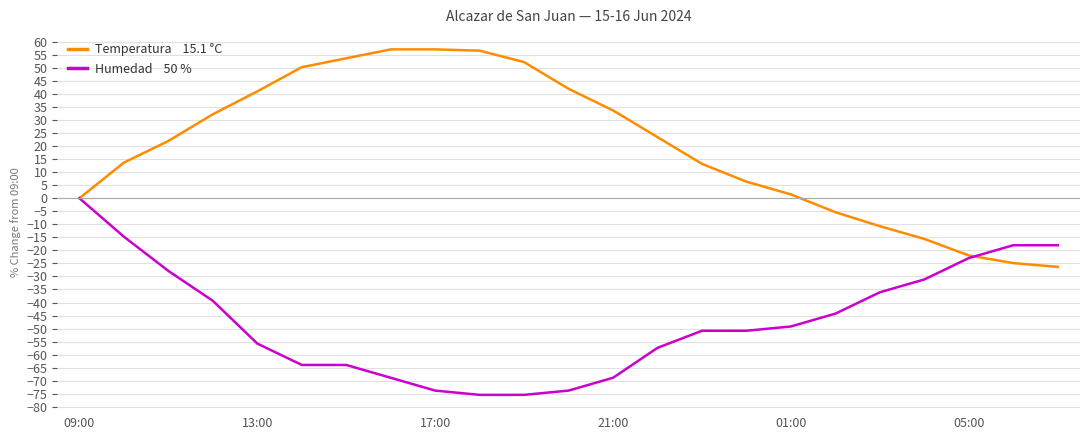

Does the chart have visible grid lines?

Yes